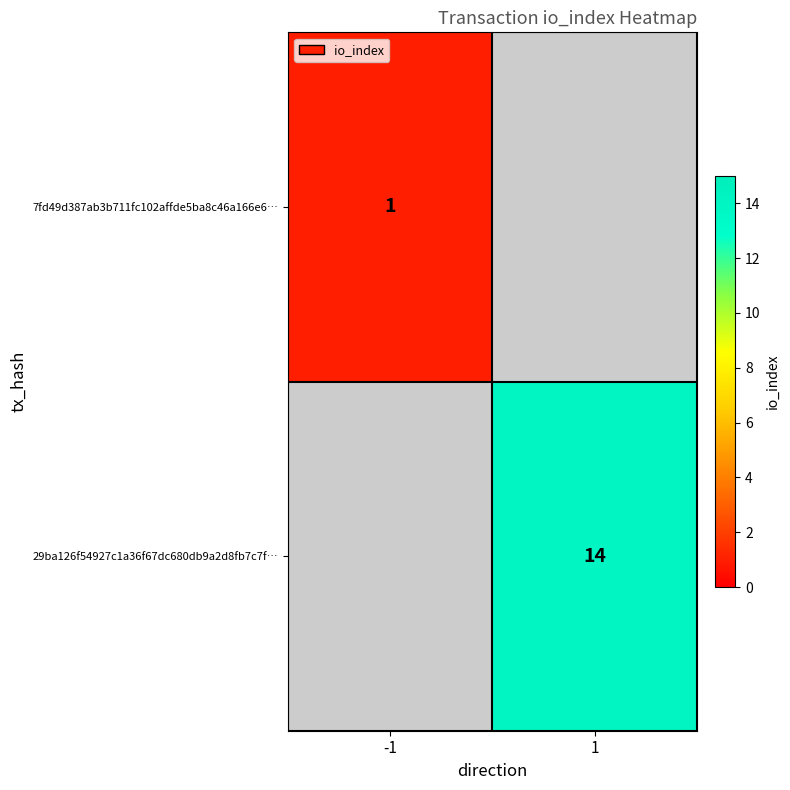

Is the value of 7fd49d387ab3b711fc102affde5ba8c46a166e6… at 1 greater than the value of 29ba126f54927c1a36f67dc680db9a2d8fb7c7f… at 1?

No